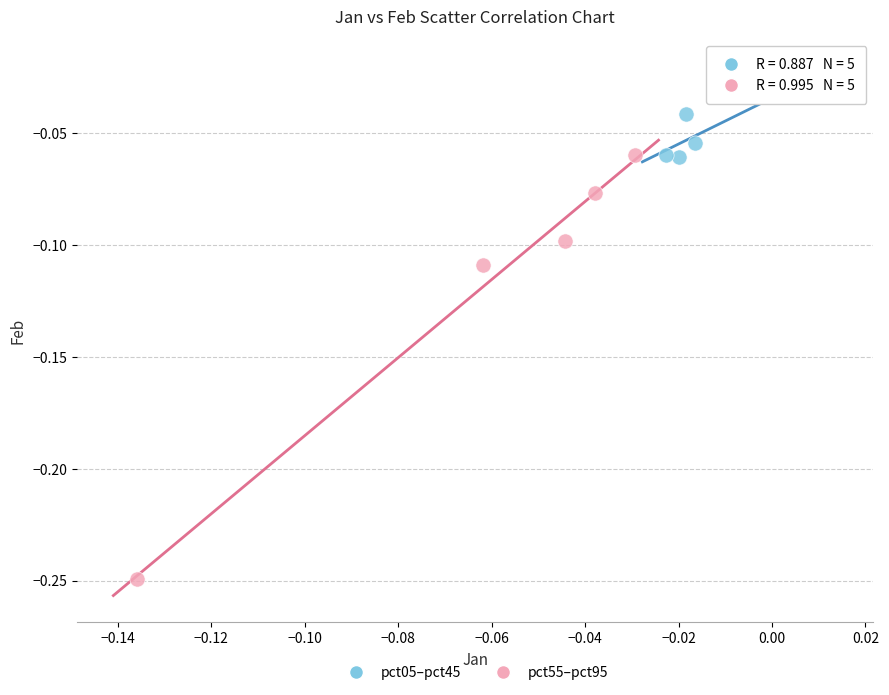

What are all the series names shown in the legend?

pct05–pct45, pct55–pct95